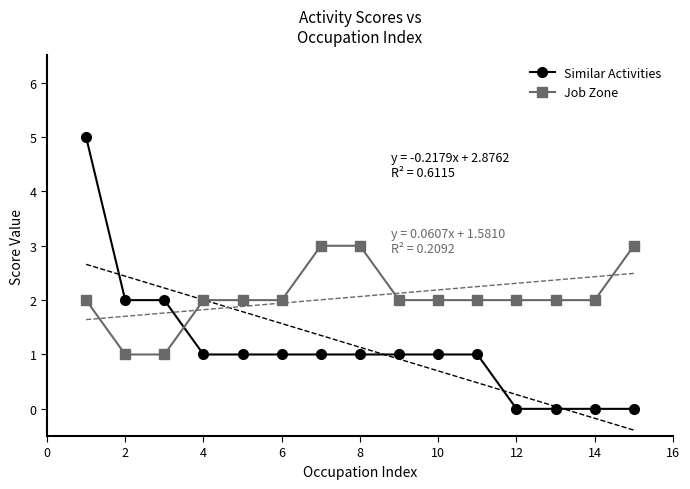

True or false: Job Zone has more than 1 points higher than both neighbors.

False